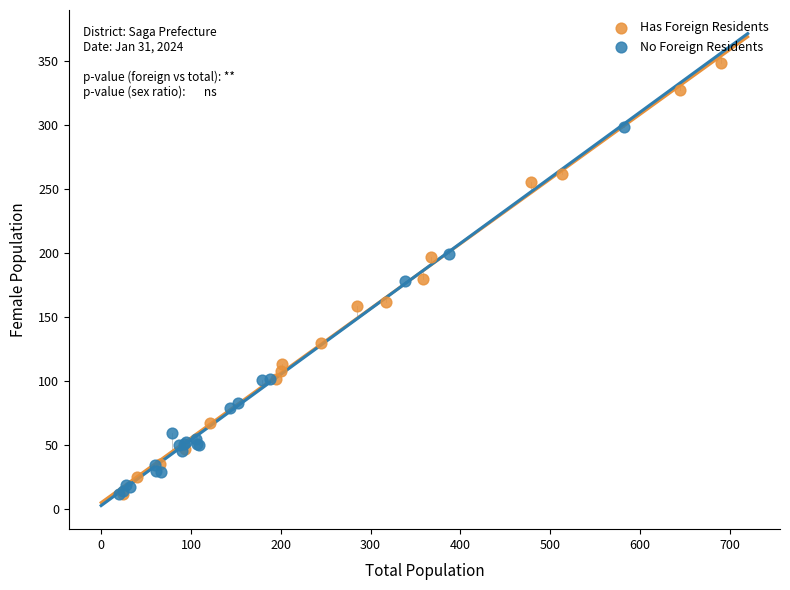

Which series has the widest spread of Y values?

Has Foreign Residents